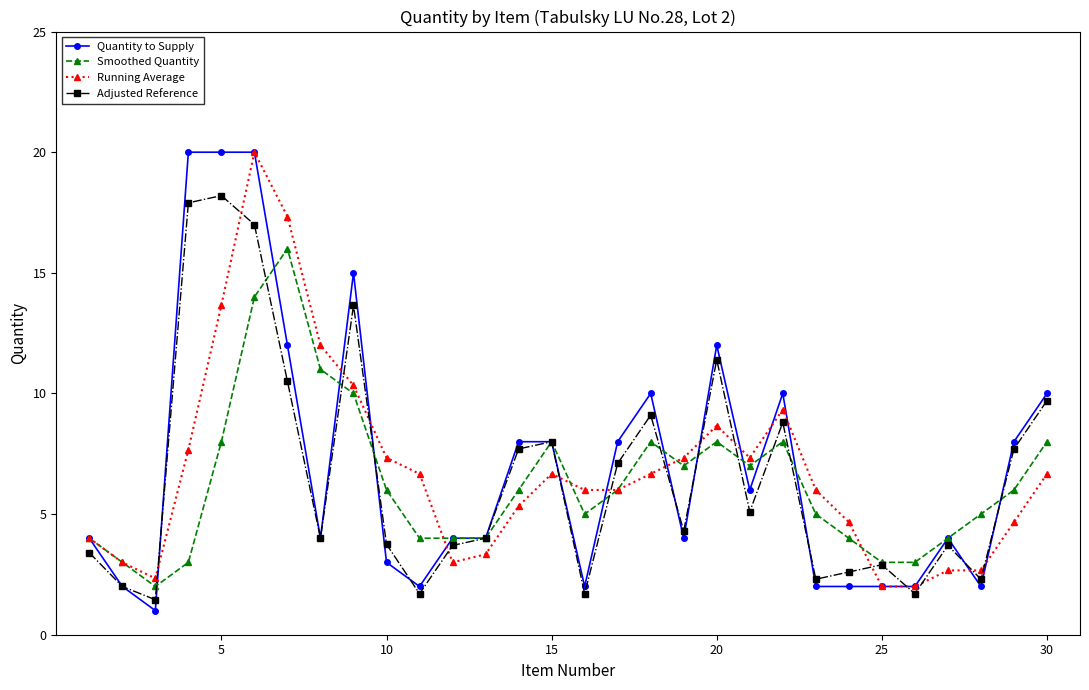

What is the smallest value displayed?

1.0